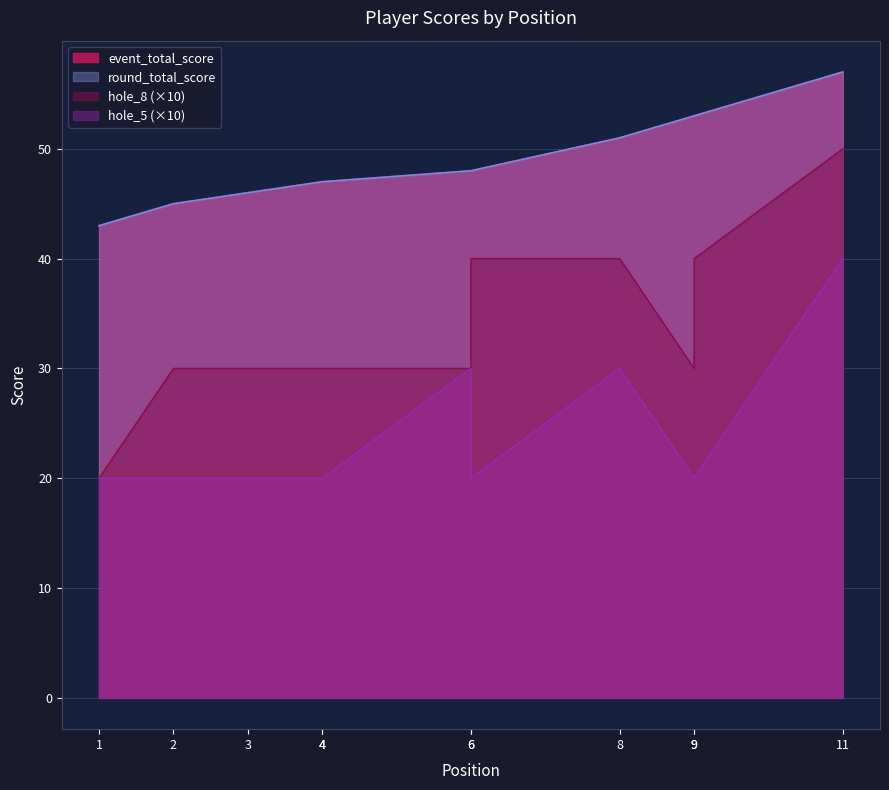

What is the value of the round_total_score point at the 9th from the left?

53